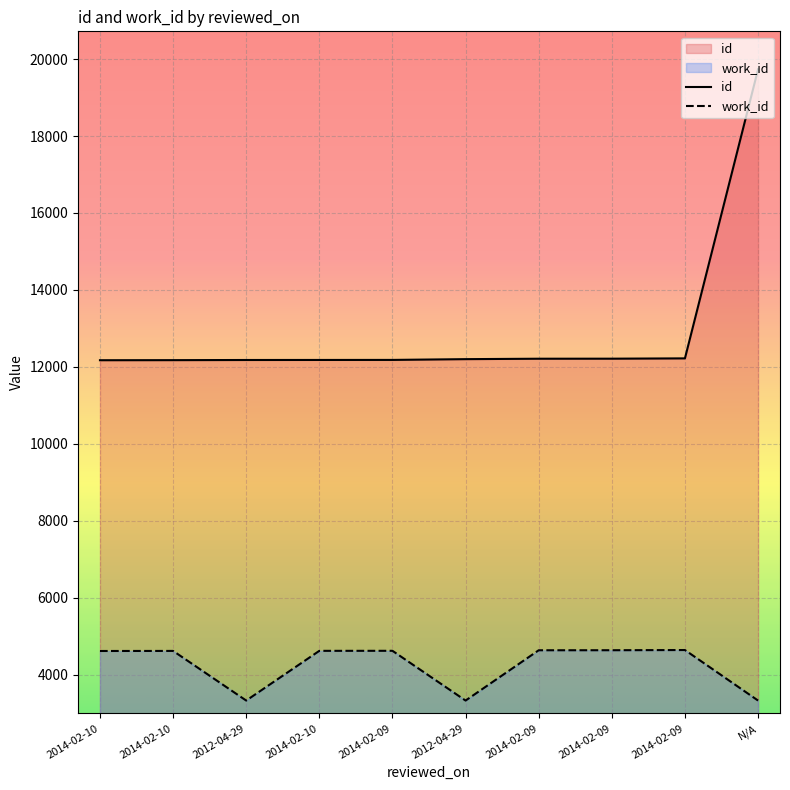

Which series has the widest spread of values?

id